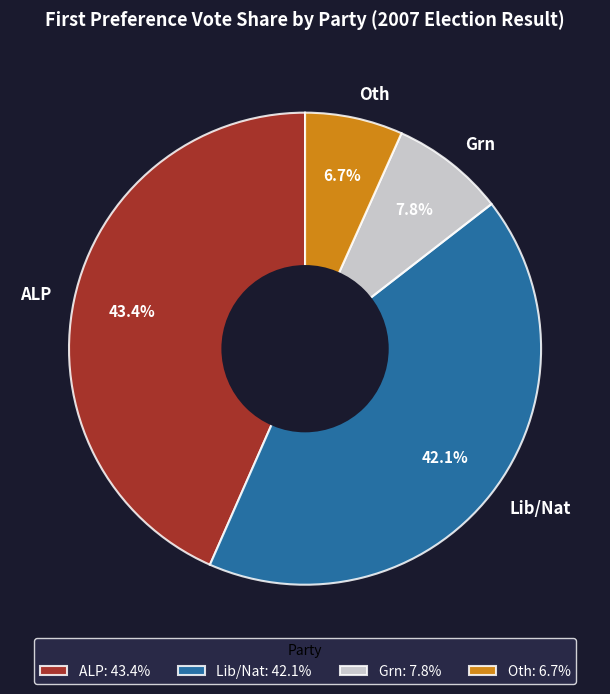

To the nearest percent, what percentage of the pie is ALP?

43%